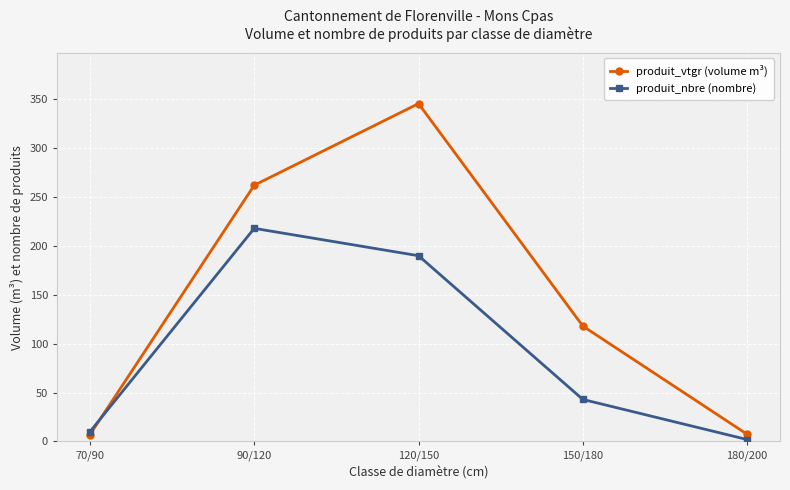

Rank the categories by produit_nbre (nombre) value from highest to lowest.

90/120, 120/150, 150/180, 70/90, 180/200